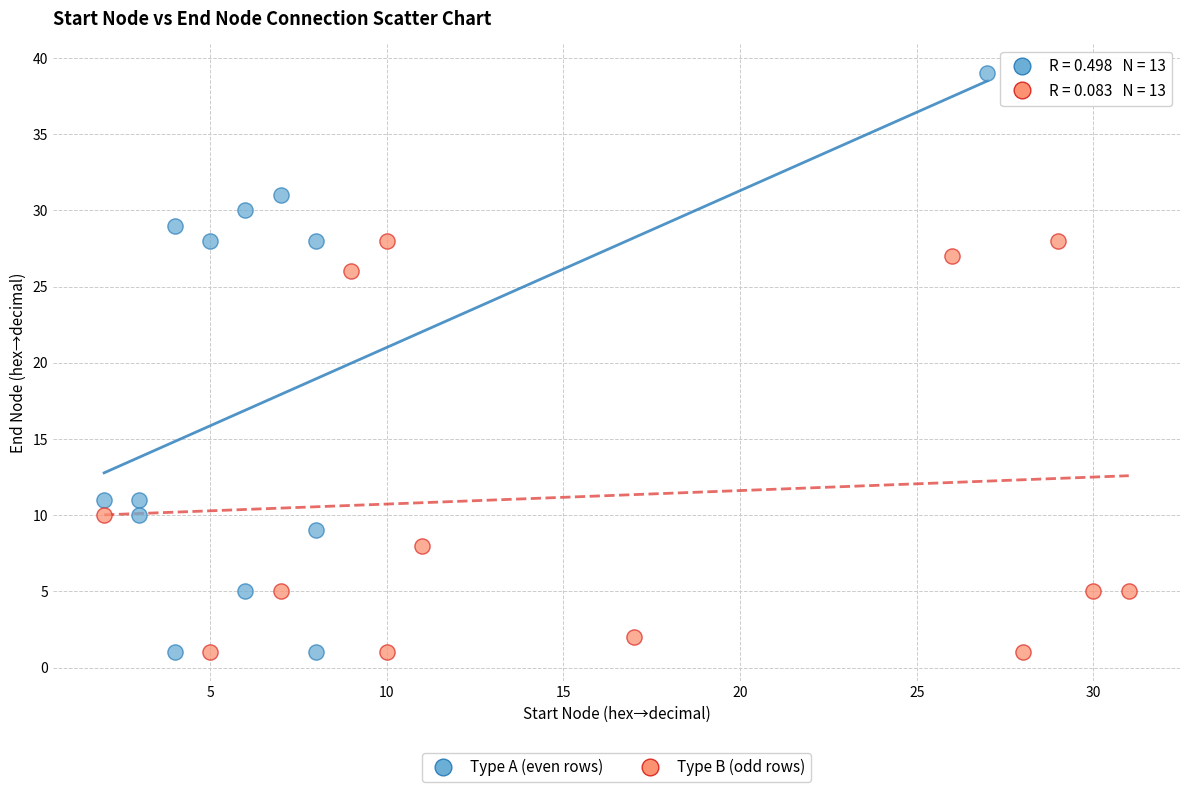

Which series reaches the maximum Y coordinate?

Type A (even rows)